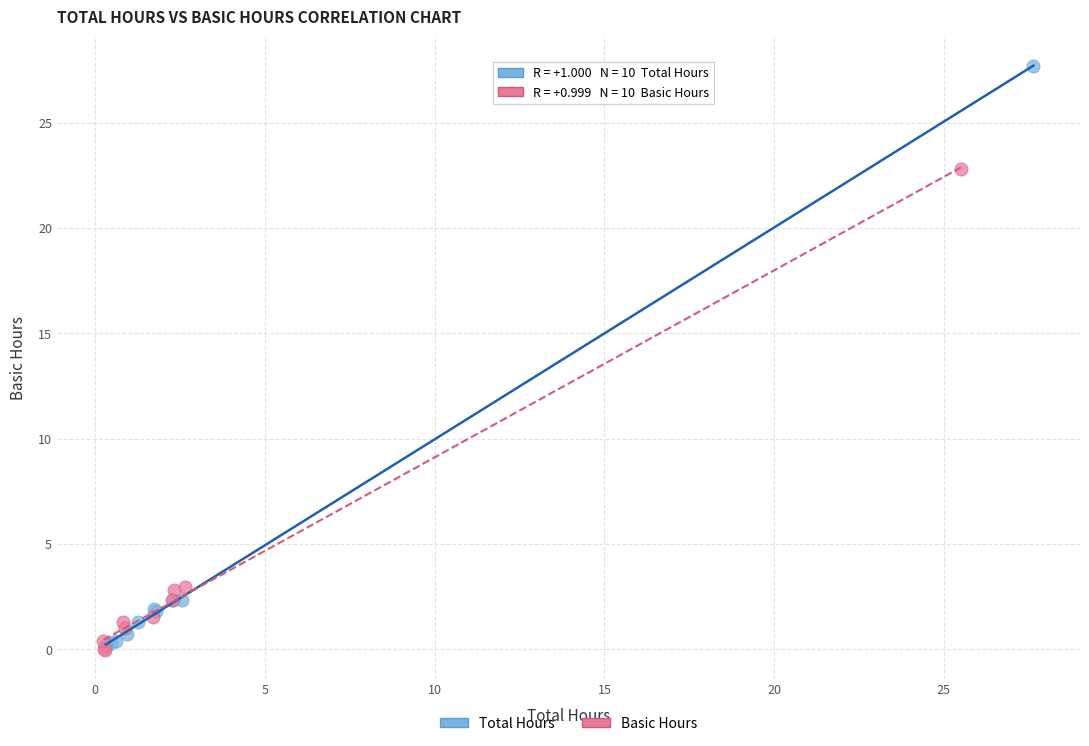

Which series contains the highest Y value?

Total Hours